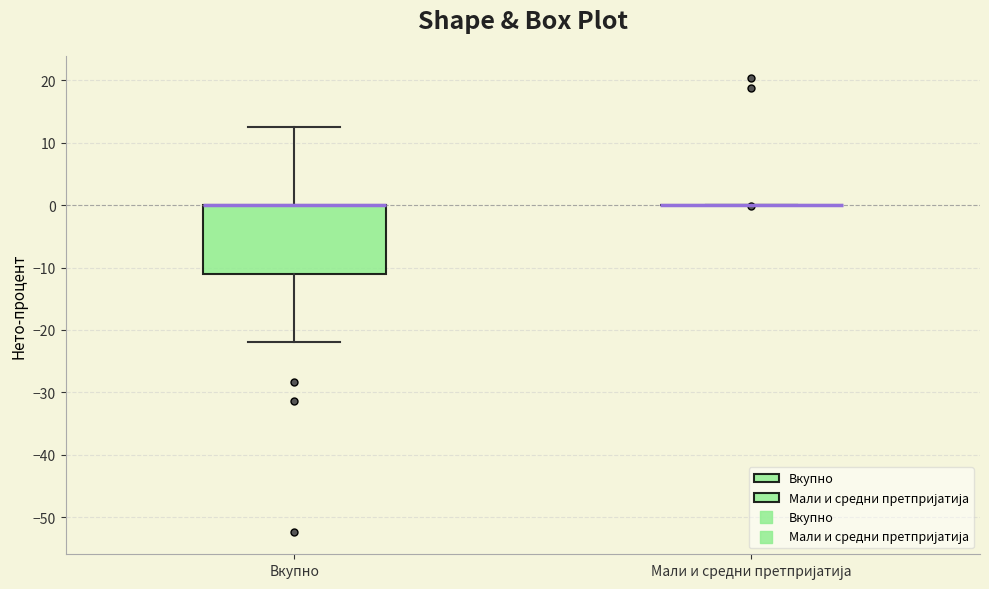

Reading left to right, transcribe this box plot: for each box, give where its median line is, the range the box spans, and where its two whiskers end, as read against the y-axis. The values are not printed on the chart, so give them approximately, as read against the axis.

Вкупно: median 0 (drawn on the box's upper edge), box -11 to 0, whiskers -22 to 13
Мали и средни претпријатија: box collapsed to a line at 0, whiskers 0 to 0